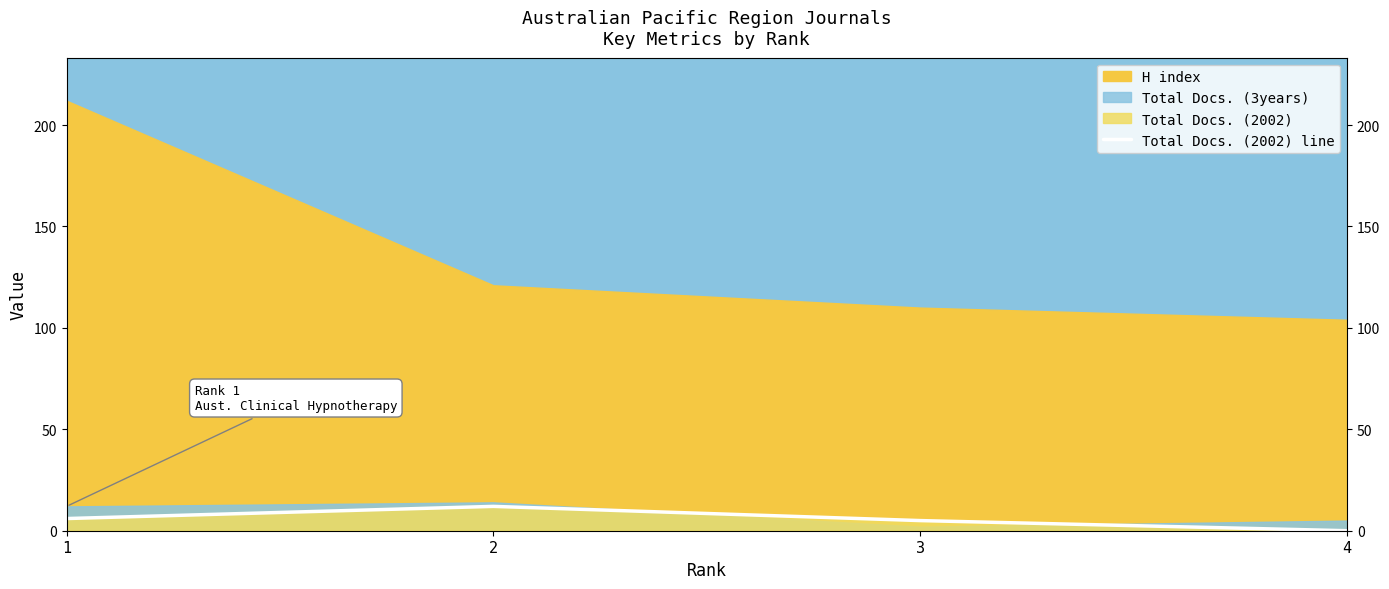

How many data points are less than 6?

2